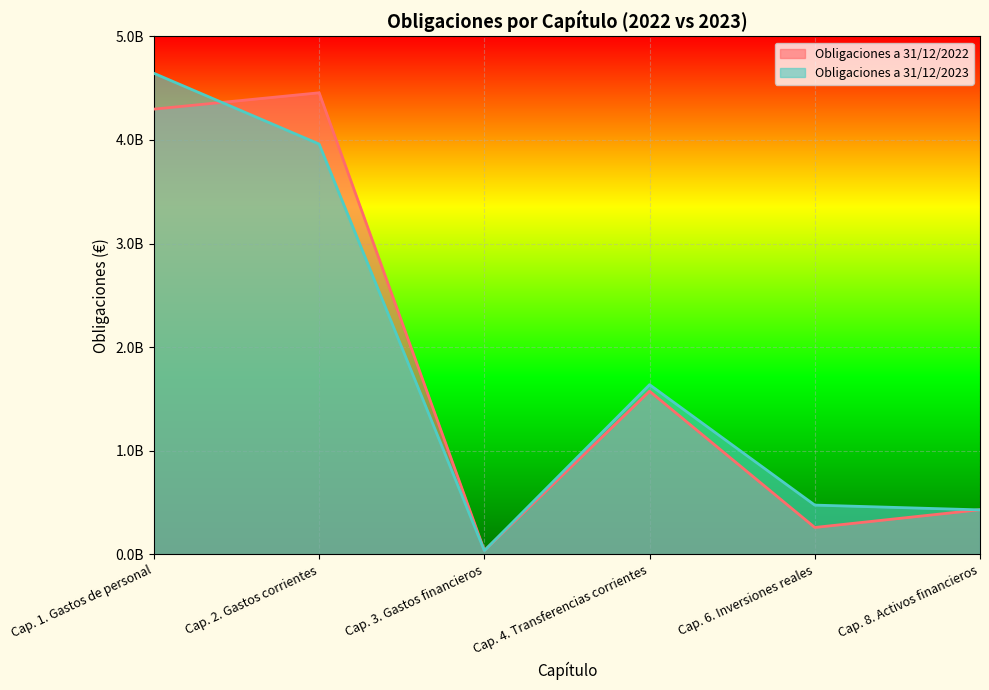

True or false: Obligaciones a 31/12/2022 has a value of 1574884705 at Cap. 4. Transferencias corrientes.

True